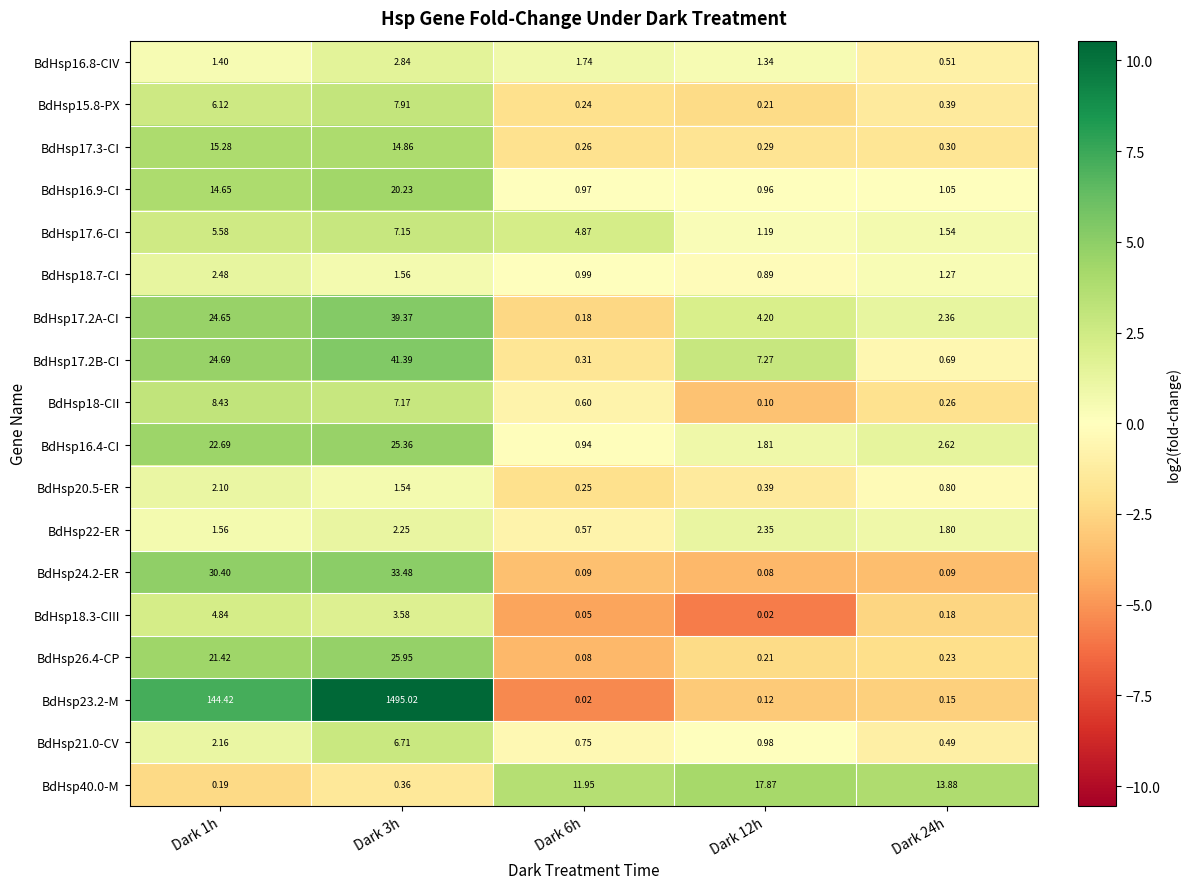

Is the value of BdHsp17.2A-CI at Dark 1h greater than the value of BdHsp17.2B-CI at Dark 6h?

Yes